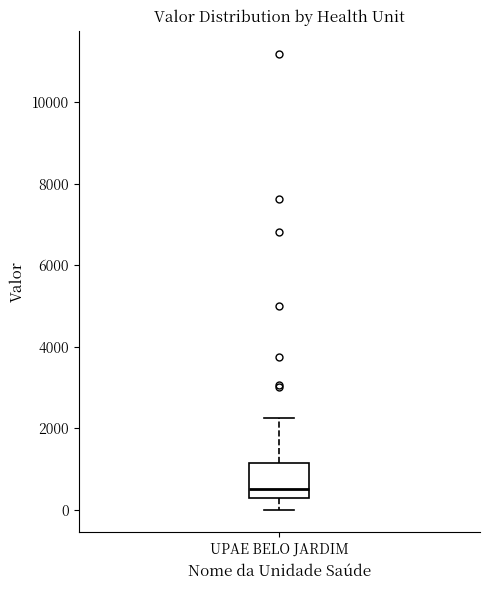

Read this box plot against the y-axis: the position of the median line, the range covered by the box, and the ends of both whiskers. The values are not printed on the chart, so give them approximately, as read against the axis.

median 600, box 200 to 1200, whiskers 0 to 2200